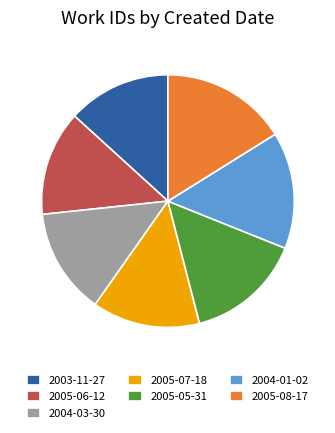

Approximately how many times larger is the value at 2005-07-18 compared to 2005-08-17?

0.9